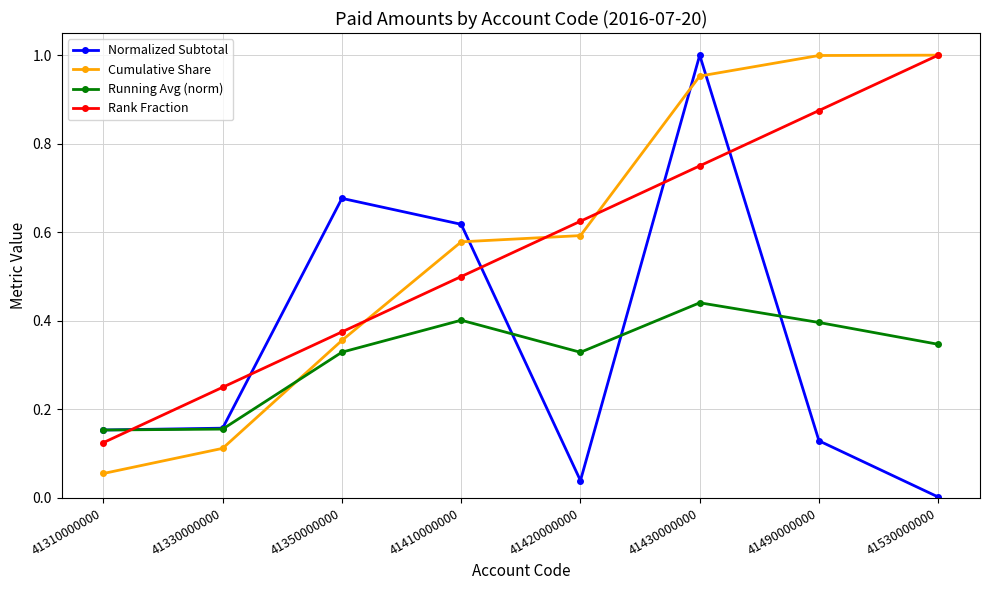

True or false: Rank Fraction and Cumulative Share cross at least once.

True